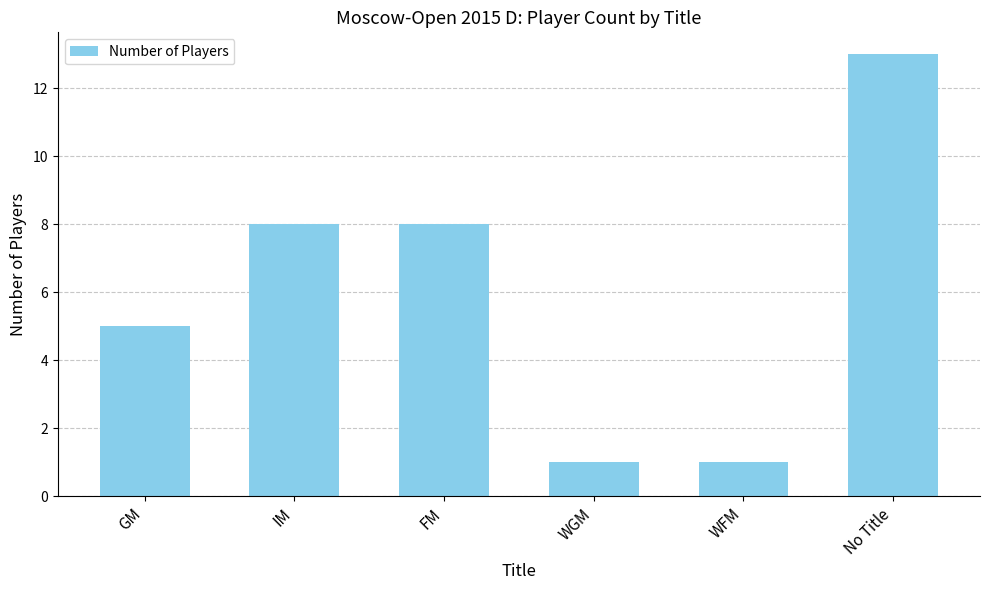

Count the number of data series in this chart.

1